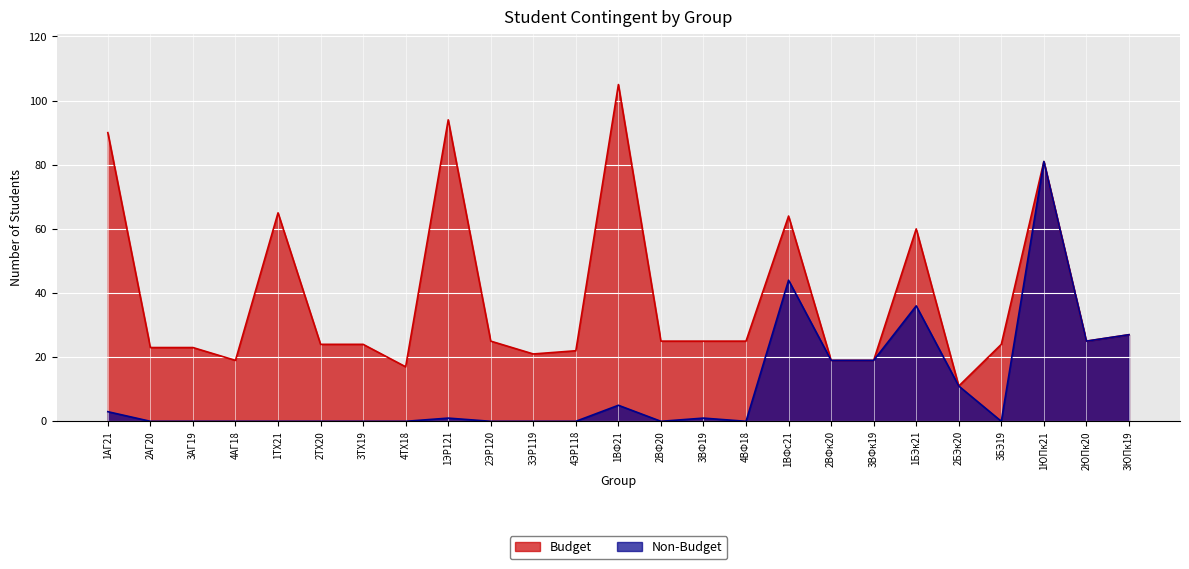

What is the sum of the Budget values at 3БЭ19 and 4ВФ18?

49